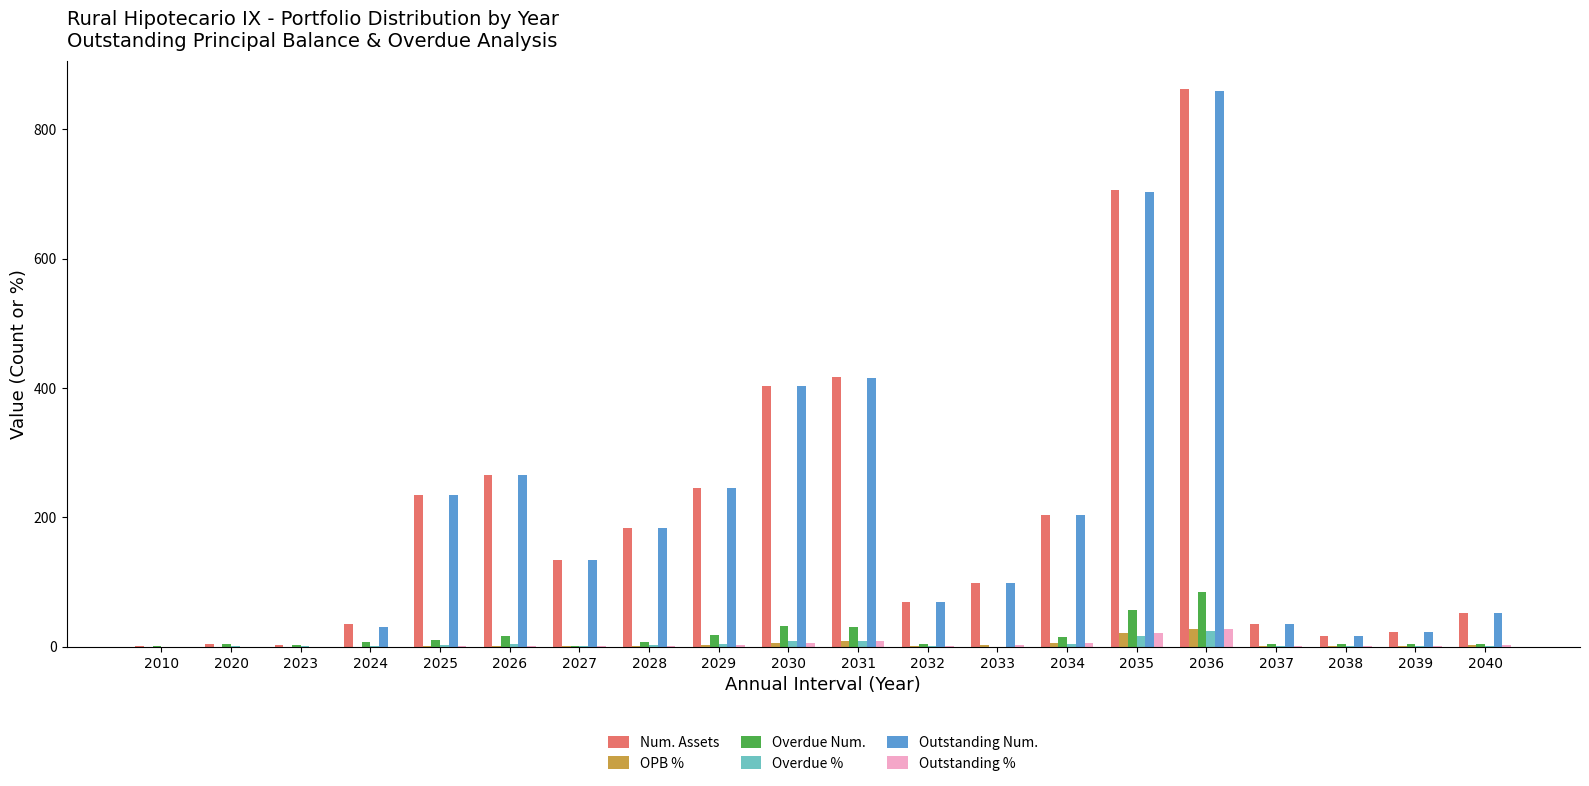

At which category is the sum across all series the highest?

2036